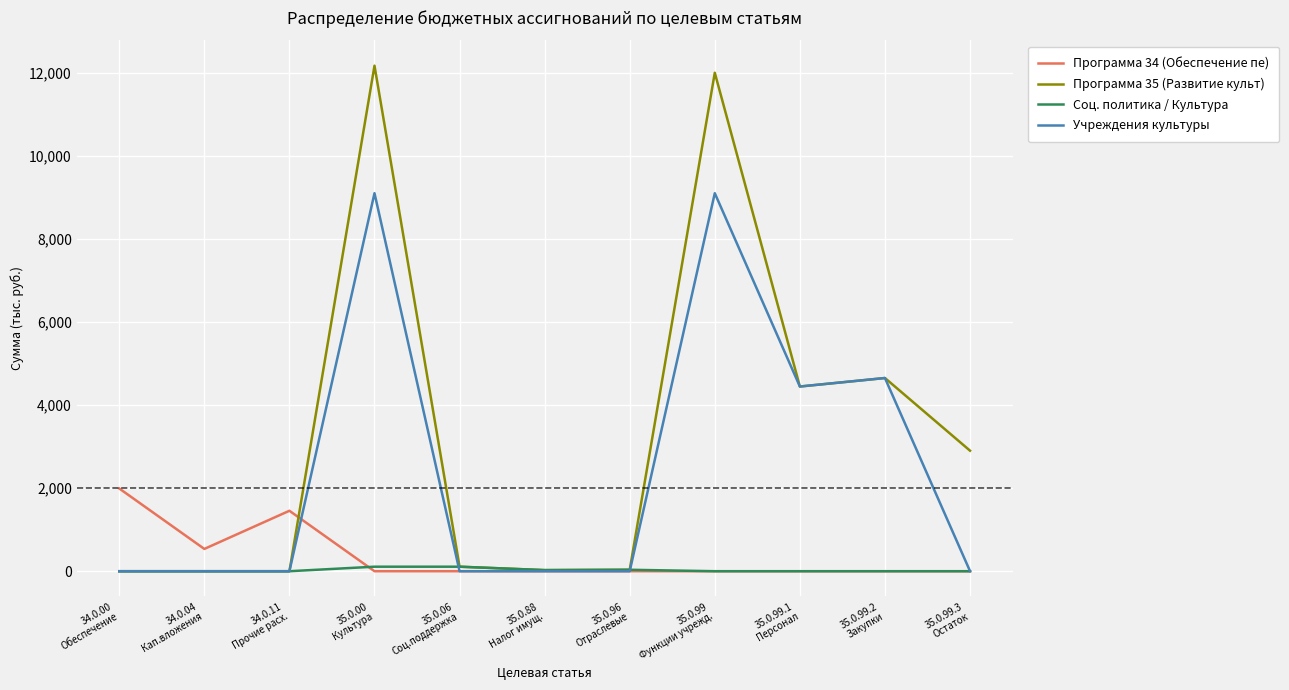

What is the difference between the maximum and minimum values in the Программа 34 (Обеспечение пе) series?

1993.0